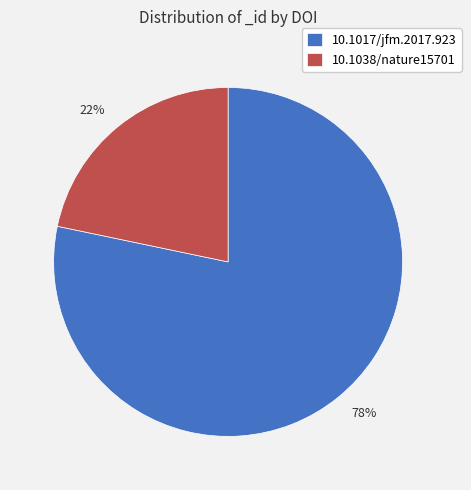

What is the largest slice in the pie chart?

10.1017/jfm.2017.923